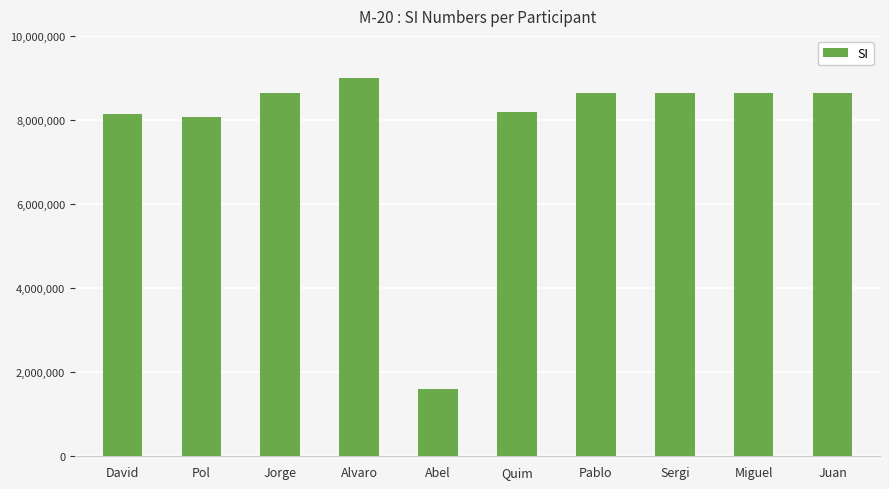

What position from the left is Miguel?

9